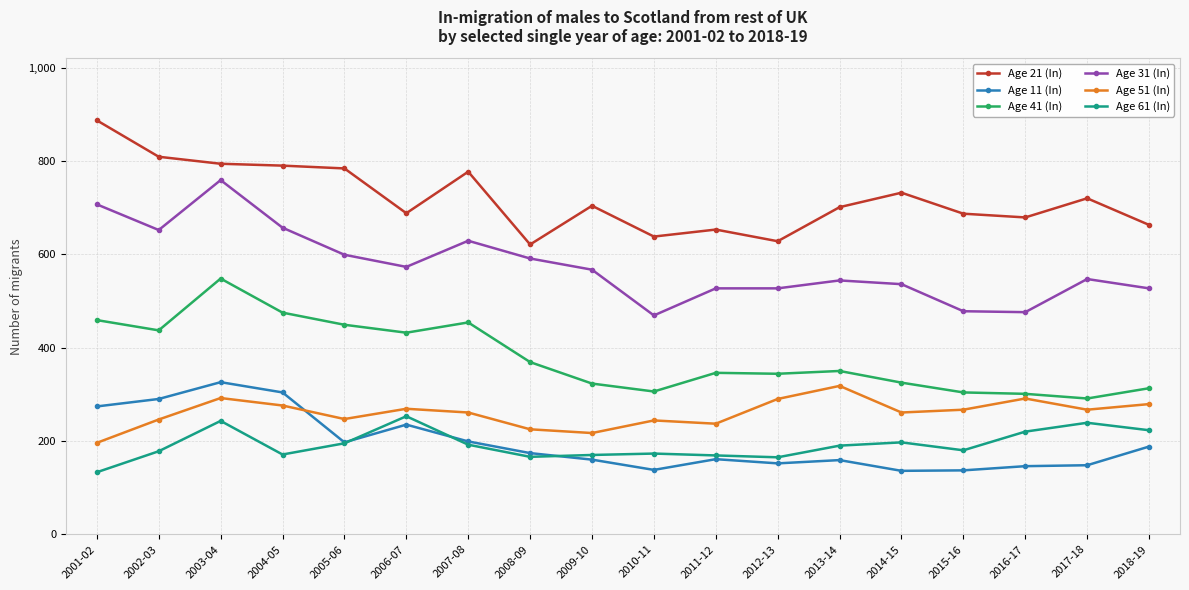

What is the sum of all Age 51 (In) values?

4683